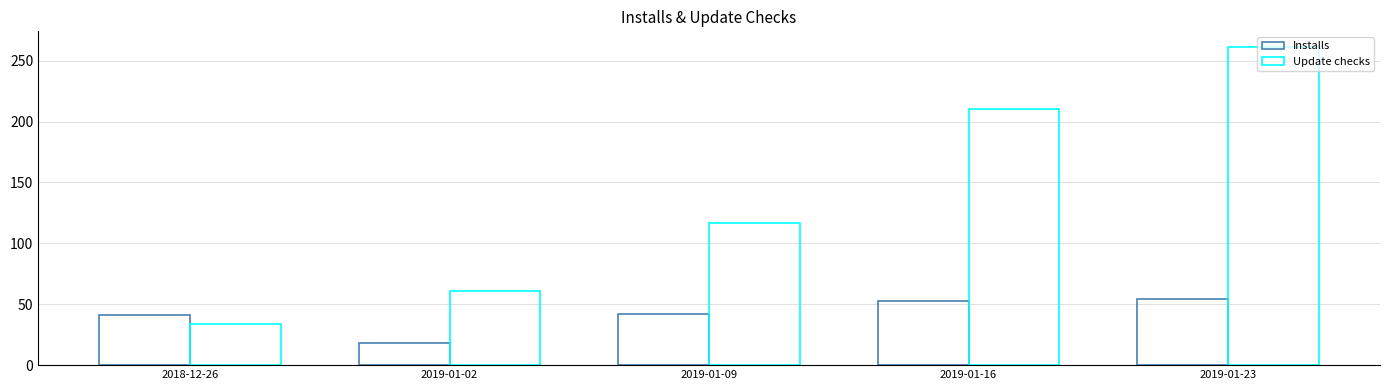

What is the label of the 2nd bar from the right?

2019-01-16